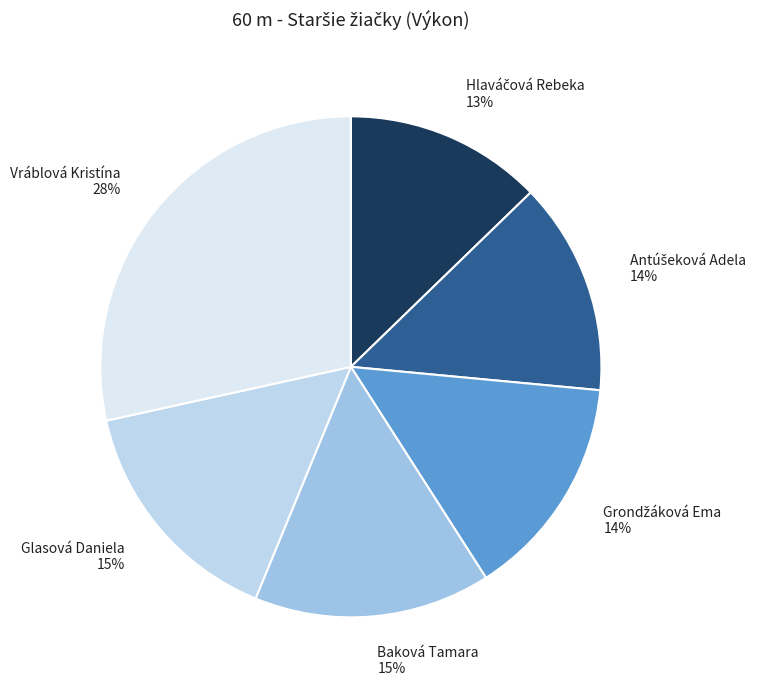

To the nearest percent, what is the difference between the Baková Tamara and Vráblová Kristína slice percentages?

13%